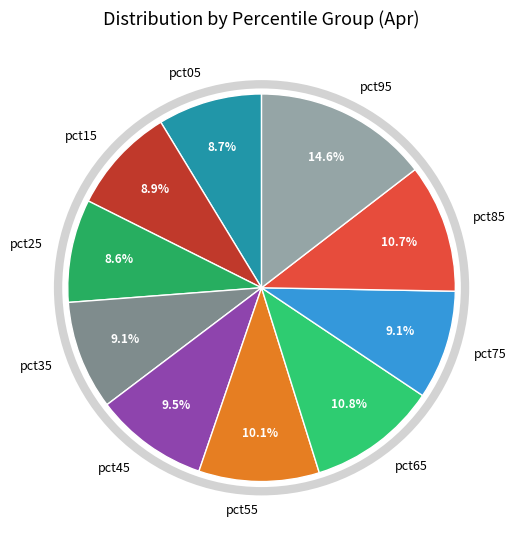

Which has a higher value, pct65 or pct55?

pct65